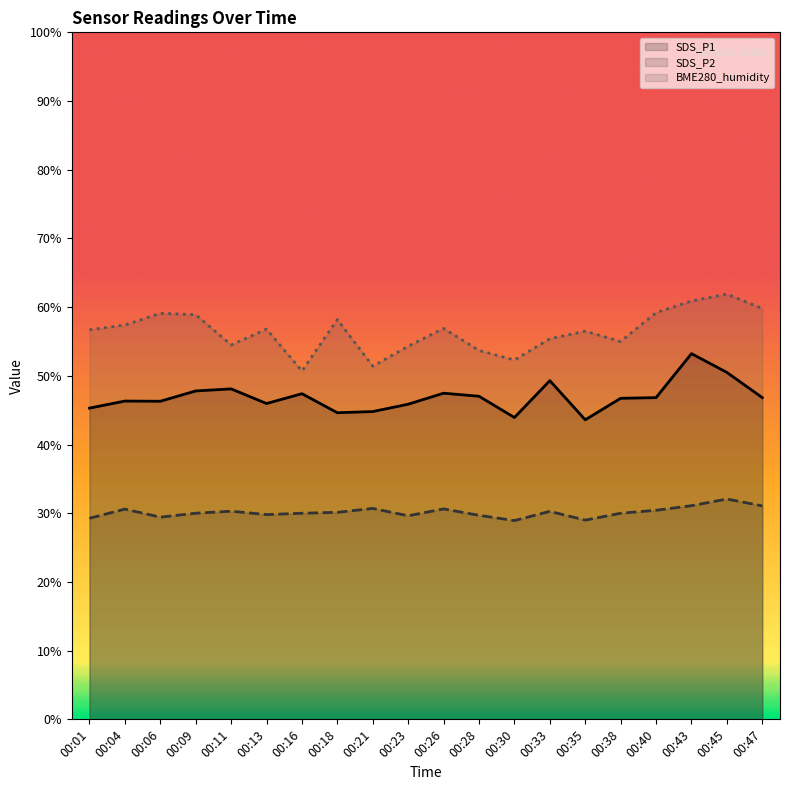

At which category does the chart reach its minimum across all series?

00:30